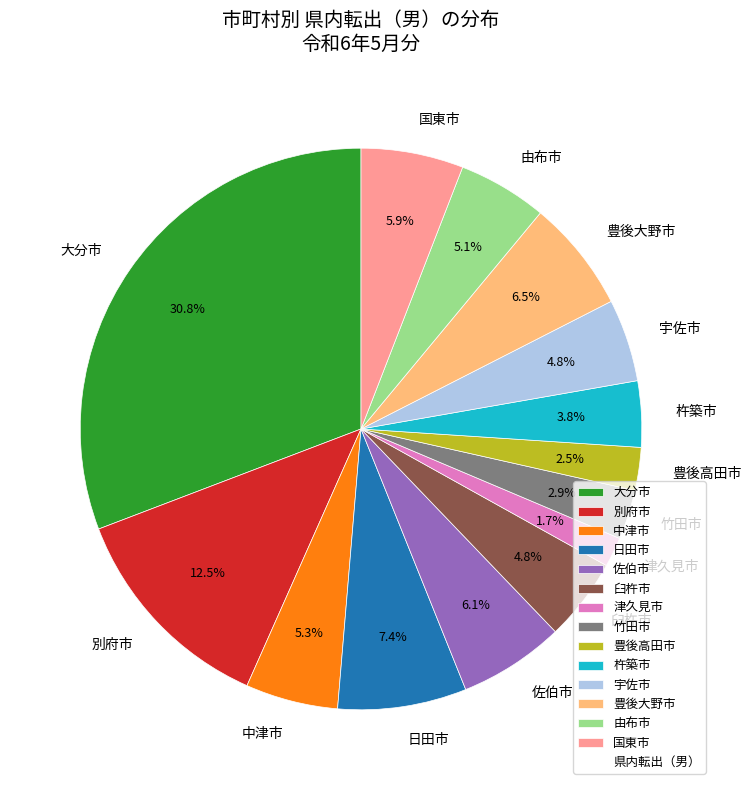

Does any single category account for the majority?

No